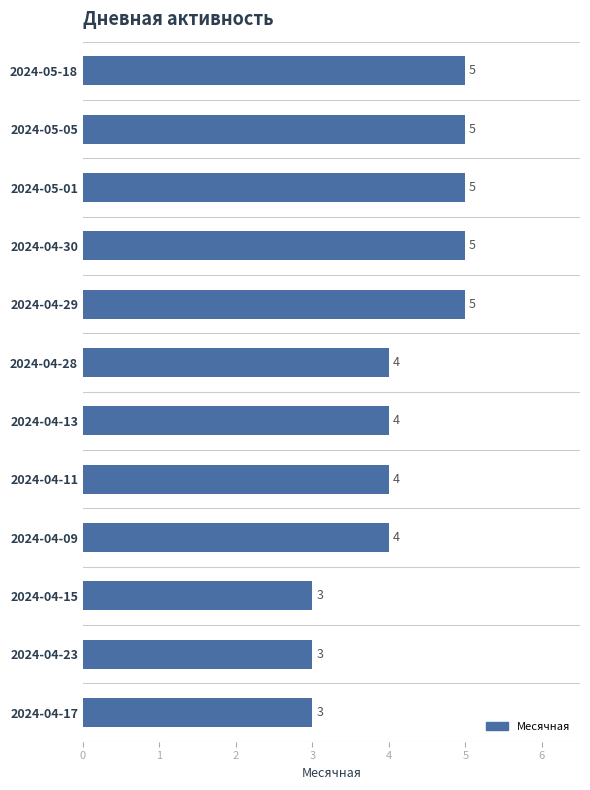

How many data points are less than 4?

3